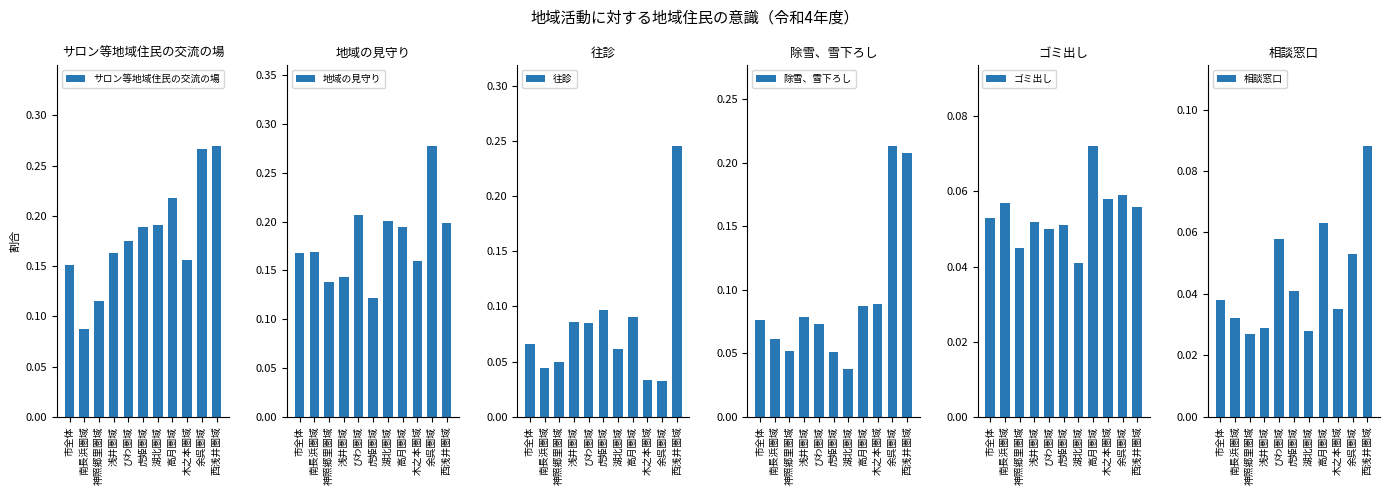

Reading left to right, transcribe all the data shown in this chart.

サロン等地域住民の交流の場: 市全体=0.2	南長浜圏域=0.1	神照郷里圏域=0.1	浅井圏域=0.2	びわ圏域=0.2	虎姫圏域=0.2	湖北圏域=0.2	高月圏域=0.2	木之本圏域=0.2	余呉圏域=0.3	西浅井圏域=0.3
地域の見守り: 市全体=0.2	南長浜圏域=0.2	神照郷里圏域=0.1	浅井圏域=0.1	びわ圏域=0.2	虎姫圏域=0.1	湖北圏域=0.2	高月圏域=0.2	木之本圏域=0.2	余呉圏域=0.3	西浅井圏域=0.2
往診: 市全体=0.1	南長浜圏域=0.0	神照郷里圏域=0.1	浅井圏域=0.1	びわ圏域=0.1	虎姫圏域=0.1	湖北圏域=0.1	高月圏域=0.1	木之本圏域=0.0	余呉圏域=0.0	西浅井圏域=0.2
除雪、雪下ろし: 市全体=0.1	南長浜圏域=0.1	神照郷里圏域=0.1	浅井圏域=0.1	びわ圏域=0.1	虎姫圏域=0.1	湖北圏域=0.0	高月圏域=0.1	木之本圏域=0.1	余呉圏域=0.2	西浅井圏域=0.2
ゴミ出し: 市全体=0.1	南長浜圏域=0.1	神照郷里圏域=0.0	浅井圏域=0.1	びわ圏域=0.1	虎姫圏域=0.1	湖北圏域=0.0	高月圏域=0.1	木之本圏域=0.1	余呉圏域=0.1	西浅井圏域=0.1
相談窓口: 市全体=0.0	南長浜圏域=0.0	神照郷里圏域=0.0	浅井圏域=0.0	びわ圏域=0.1	虎姫圏域=0.0	湖北圏域=0.0	高月圏域=0.1	木之本圏域=0.0	余呉圏域=0.1	西浅井圏域=0.1